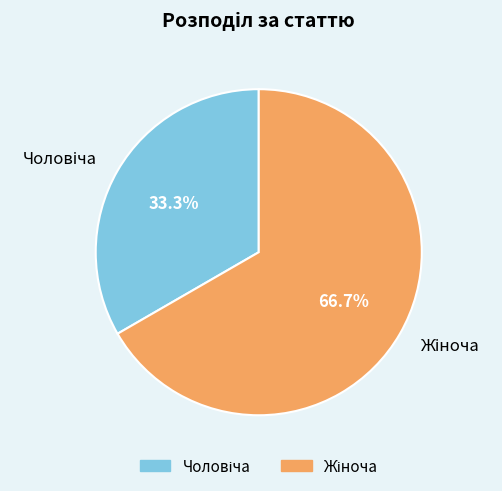

Is there a majority slice in this chart?

Yes